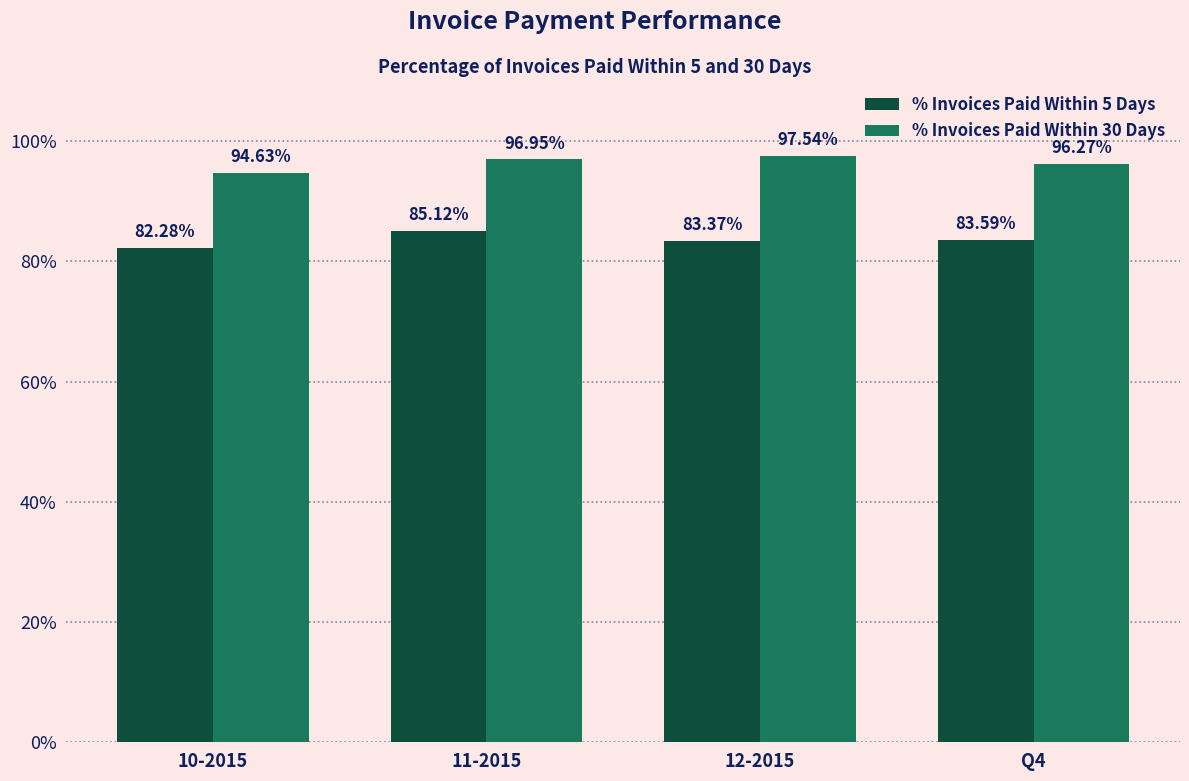

Where is % Invoices Paid Within 5 Days nearest to the value 83?

12-2015